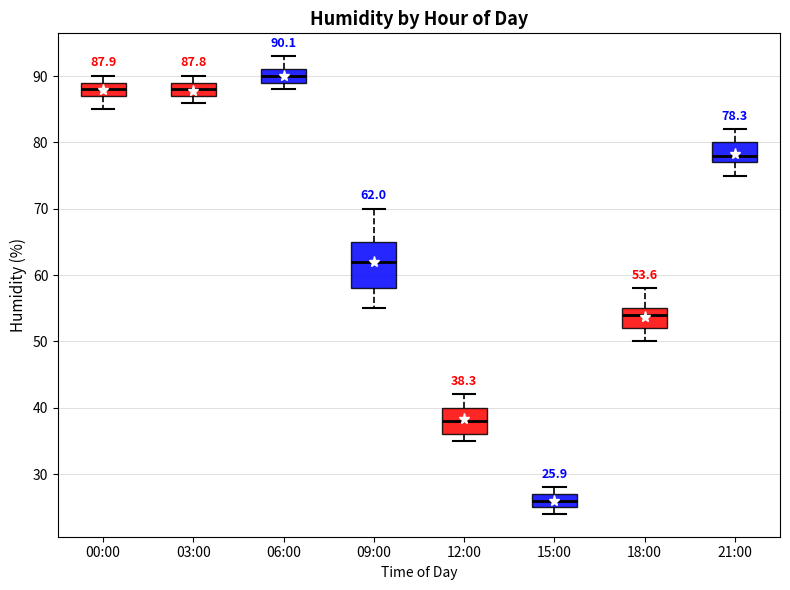

Which box is the tallest, from its lower edge to its upper edge?

09:00